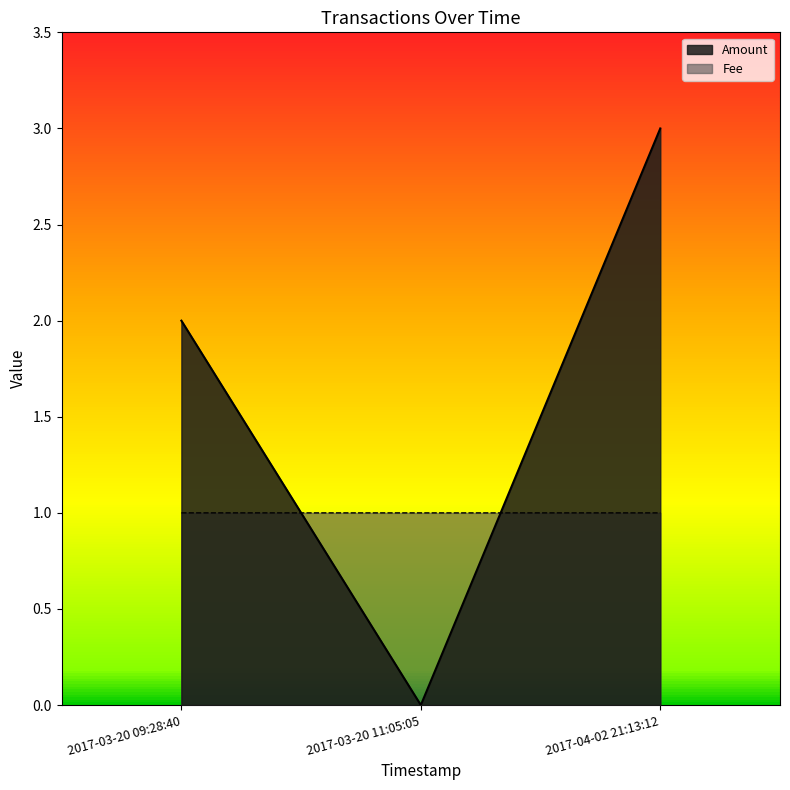

What is the spread (max minus min) of values at 2017-03-20 11:05:05?

1.0